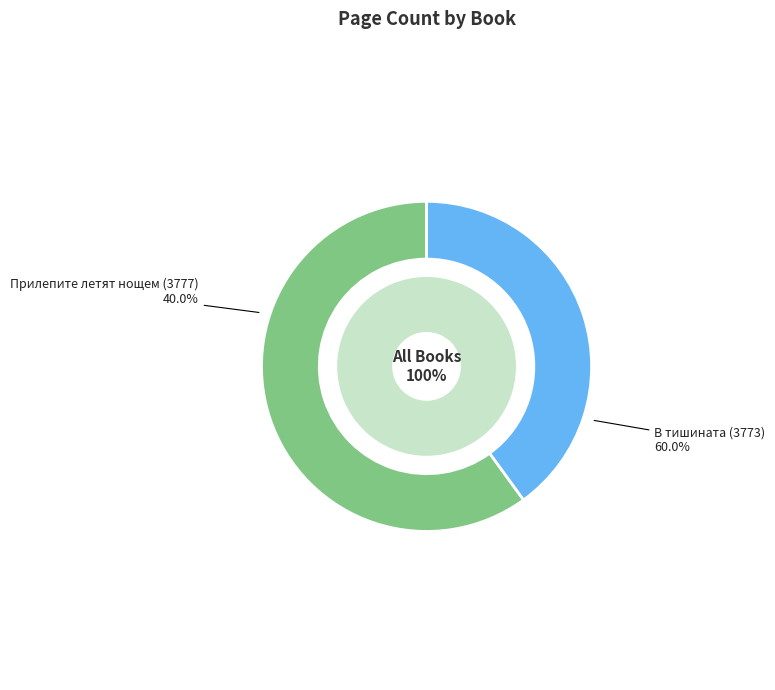

What percentage is the Прилепите летят нощем (3777) slice, to the nearest percent?

40%